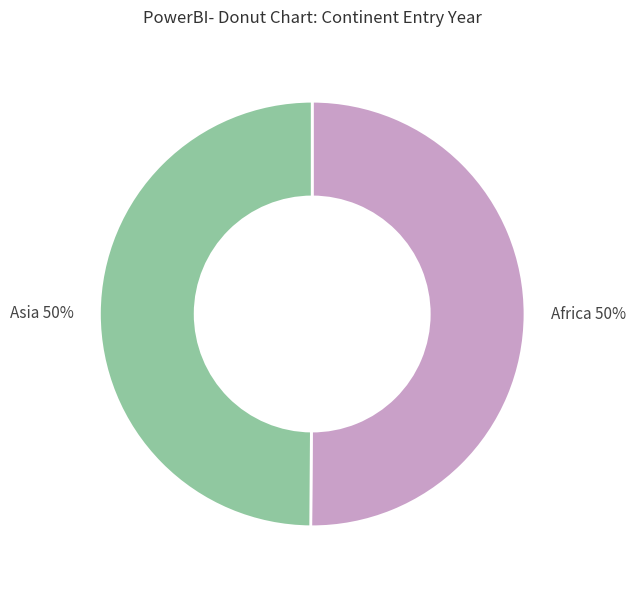

Is it true that Africa is 50% of the pie?

True